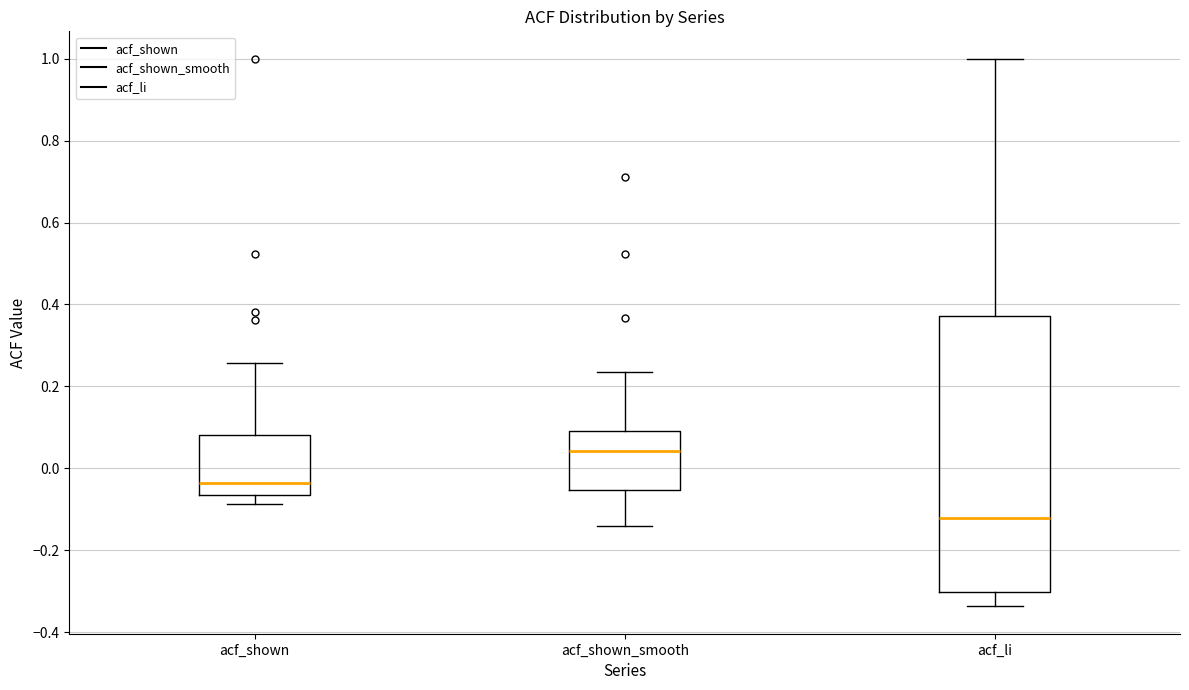

Where is the lower edge of the box for acf_shown_smooth on the y-axis? The values are not printed on the chart, so give them approximately, as read against the axis.

-0.06